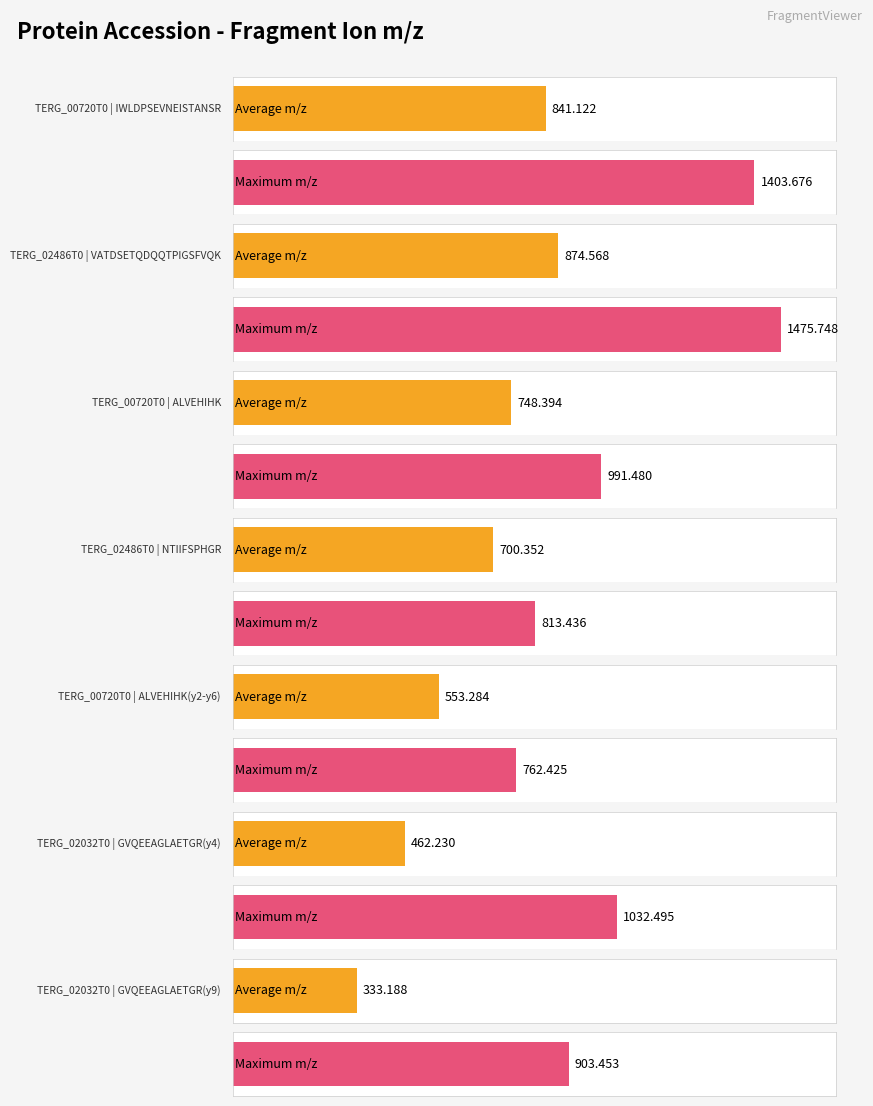

At which label is max_mz closest to 1119?

TERG_02032T0
GVQEEAGLAETGR(y4)